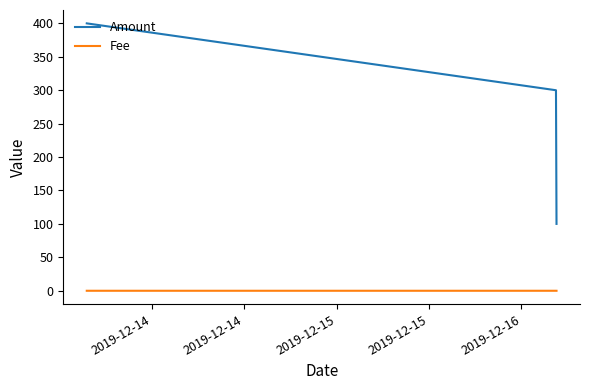

What is the difference between the maximum and minimum values in the Amount series?

299.6